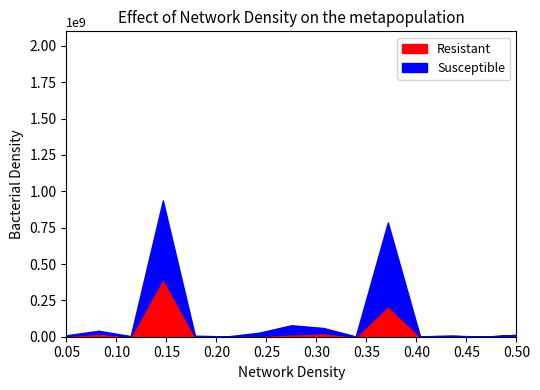

What is the highest value of the Resistant series?

401000000